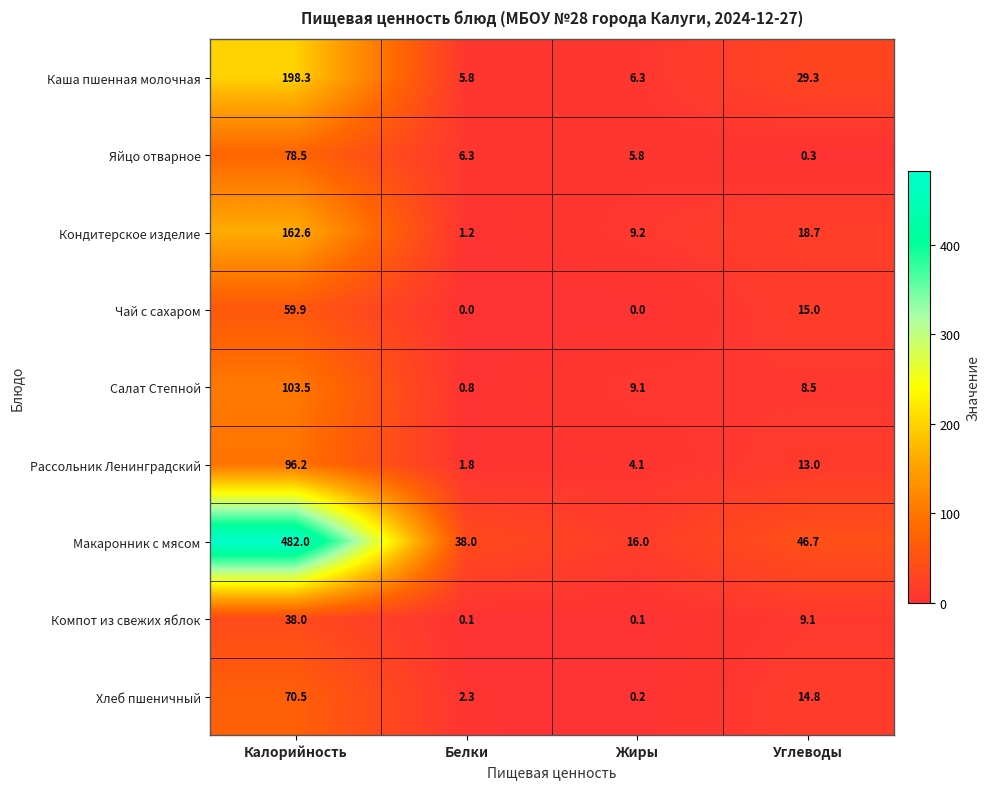

What is the sum of all Салат Степной values?

121.9